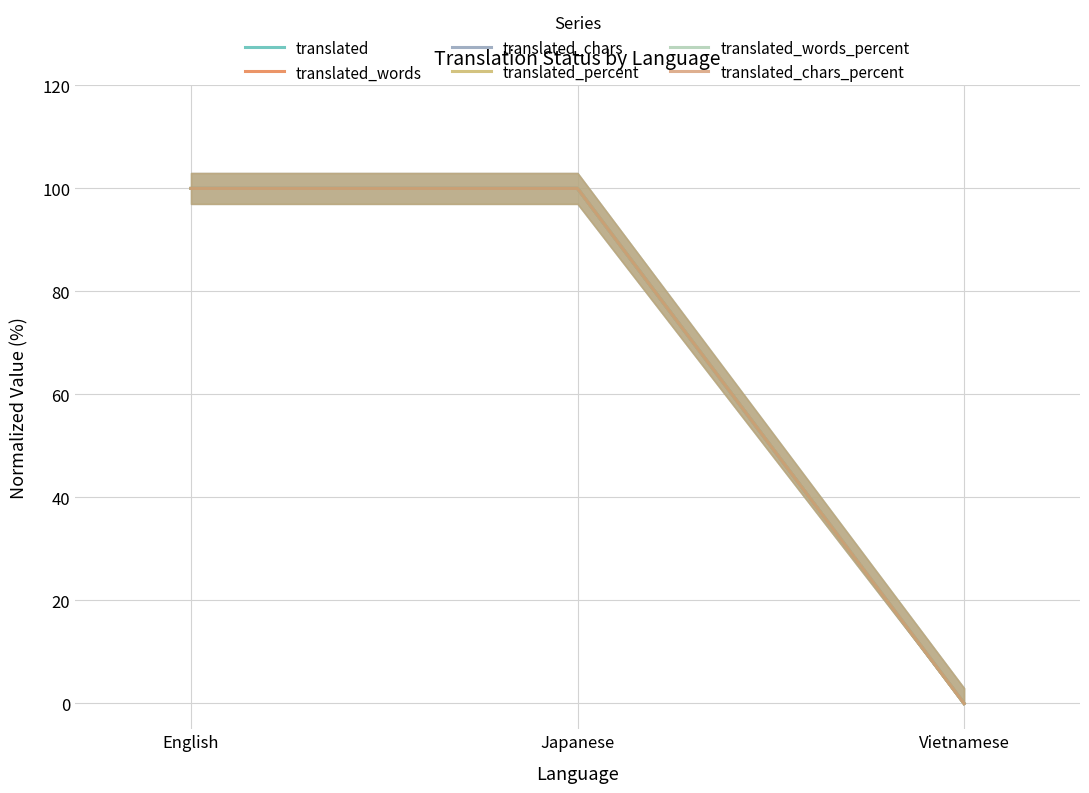

At which category does the chart reach its peak across all series?

English